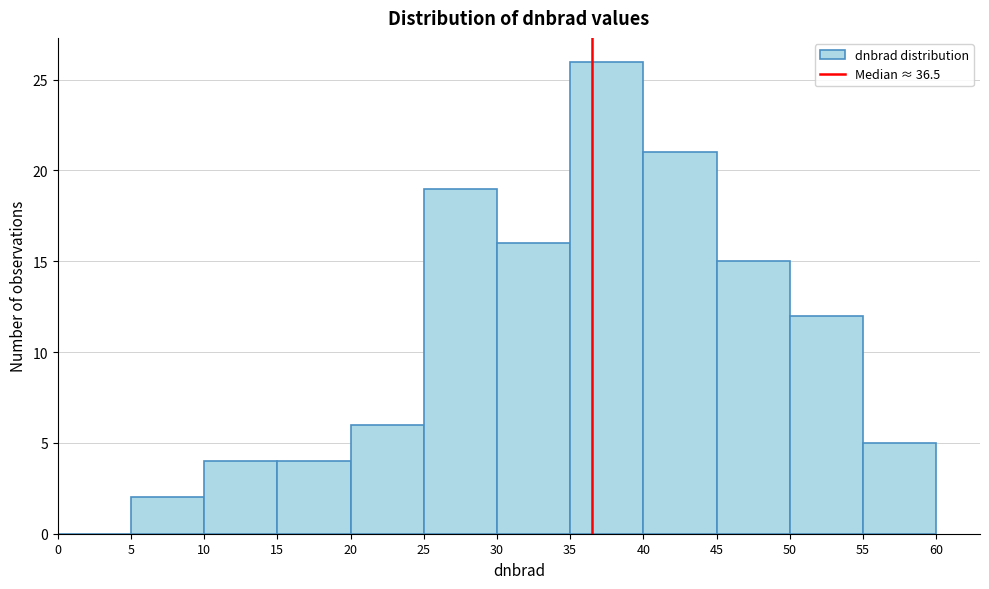

Which range on the x-axis has the tallest bar?

35 to 40